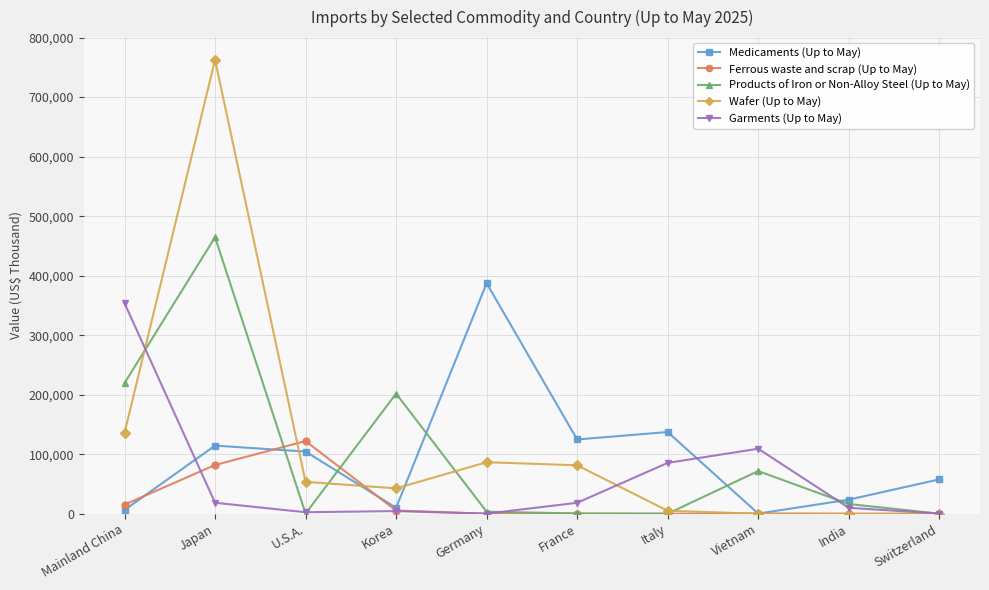

Which series has the largest range (max minus min)?

Wafer (Up to May)